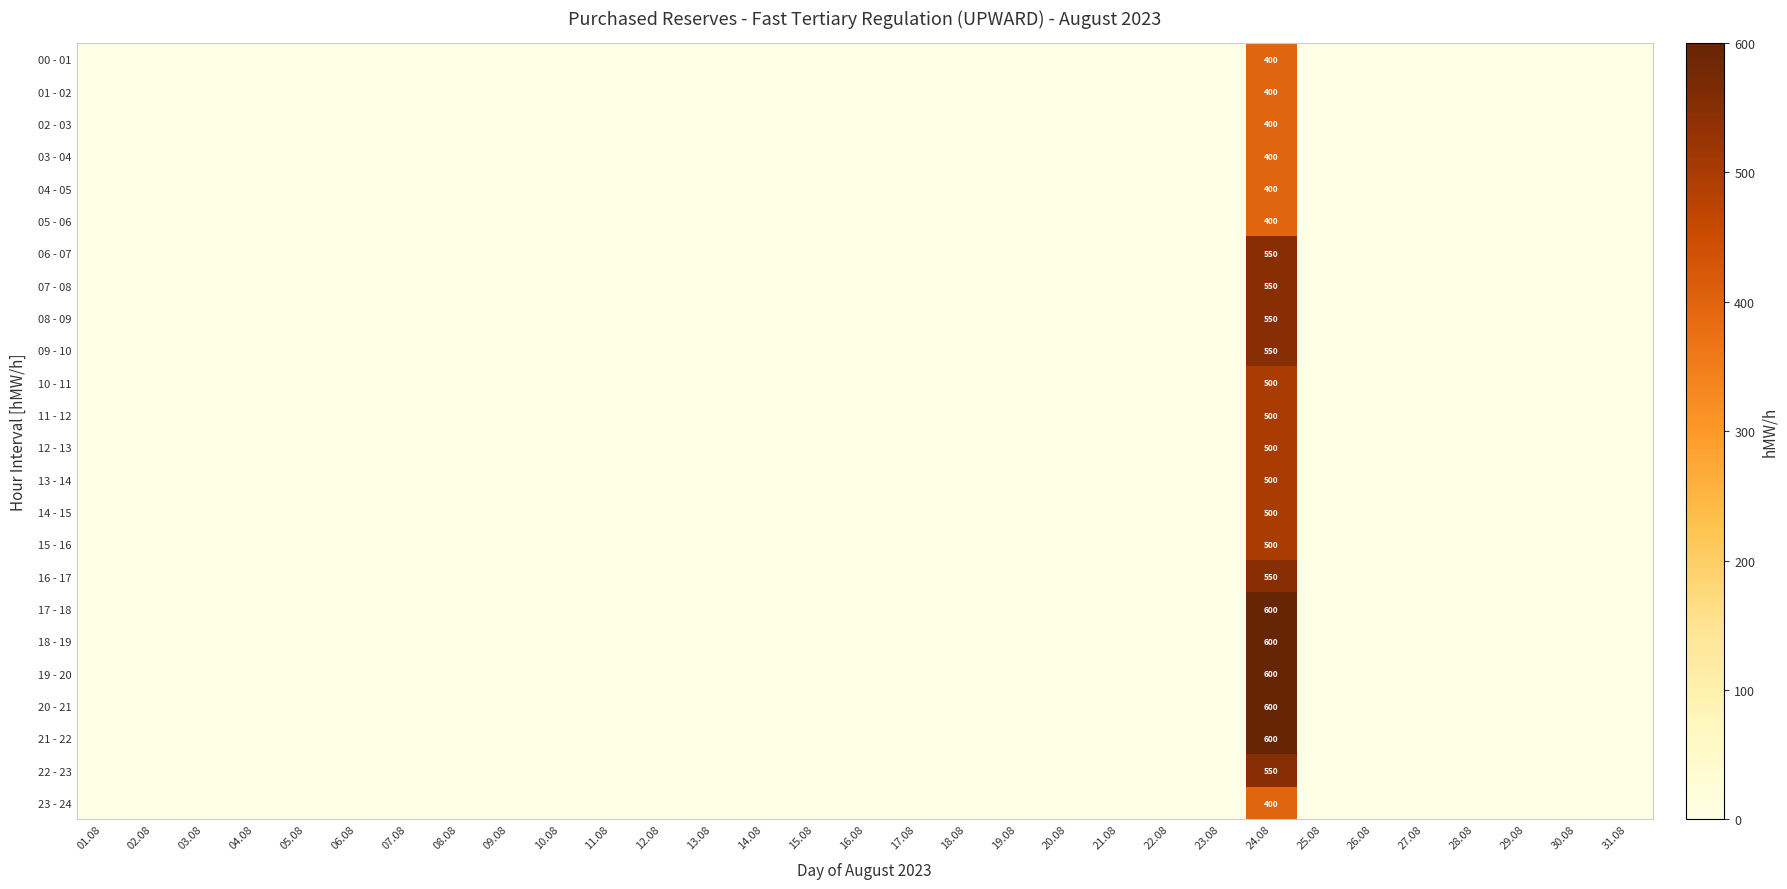

At which category is the sum across all series the highest?

24.08